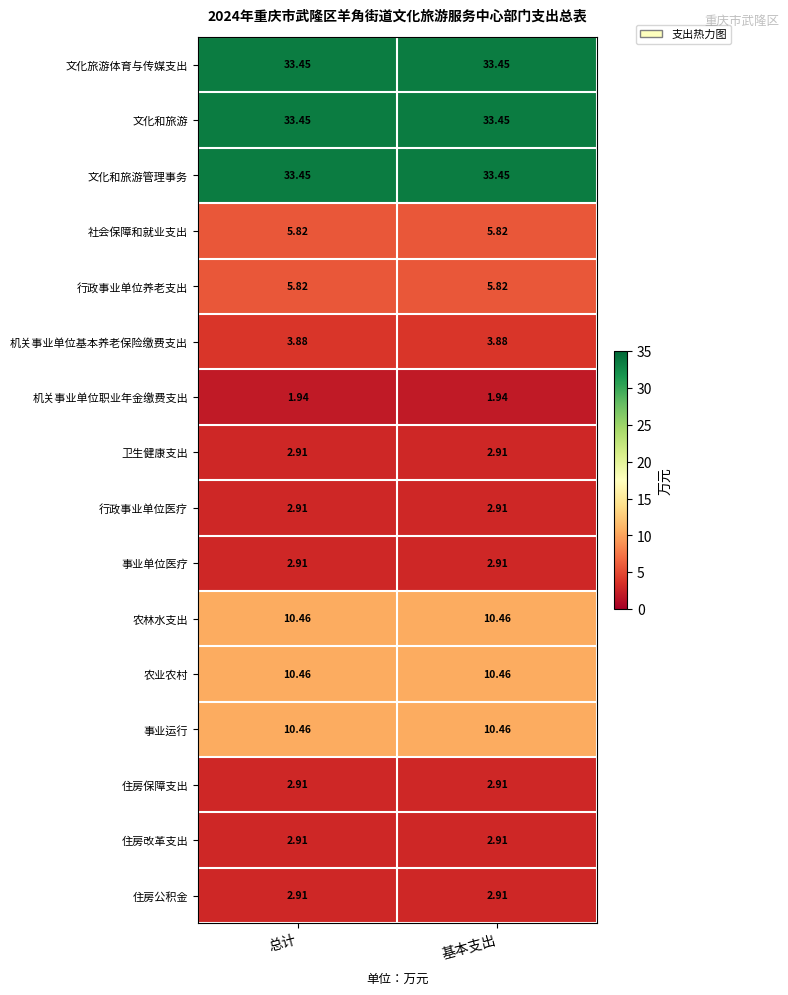

Is the value of 住房公积金 at 基本支出 greater than the value of 文化和旅游管理事务 at 总计?

No